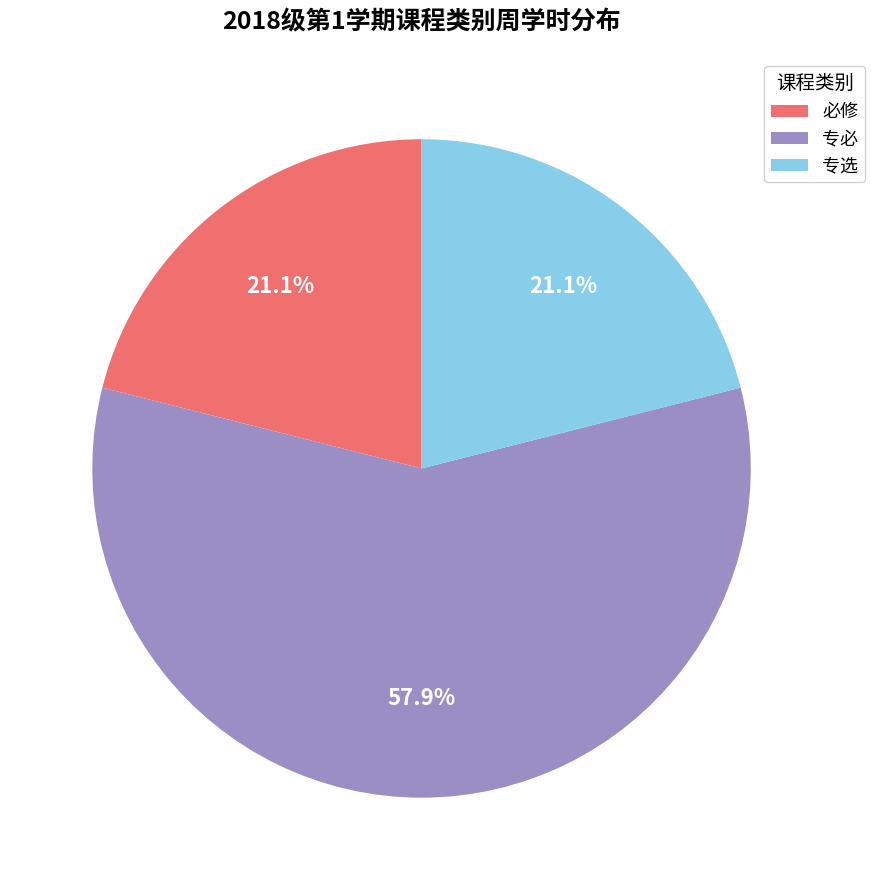

Which slice is the largest?

专必